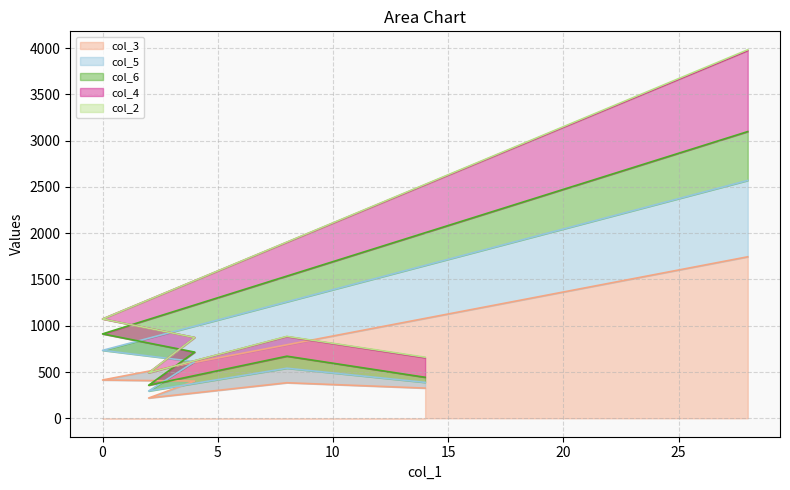

The col_4 series shows 885 at 8. True or false?

True